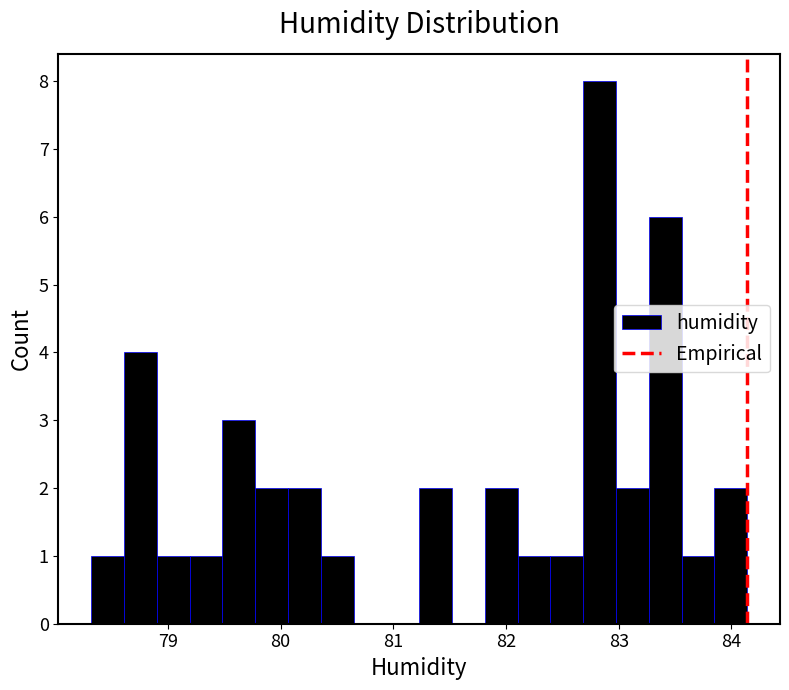

Around what value on the x-axis is the tallest bar? Give the approximate position of its centre, as read against the axis.

82.8